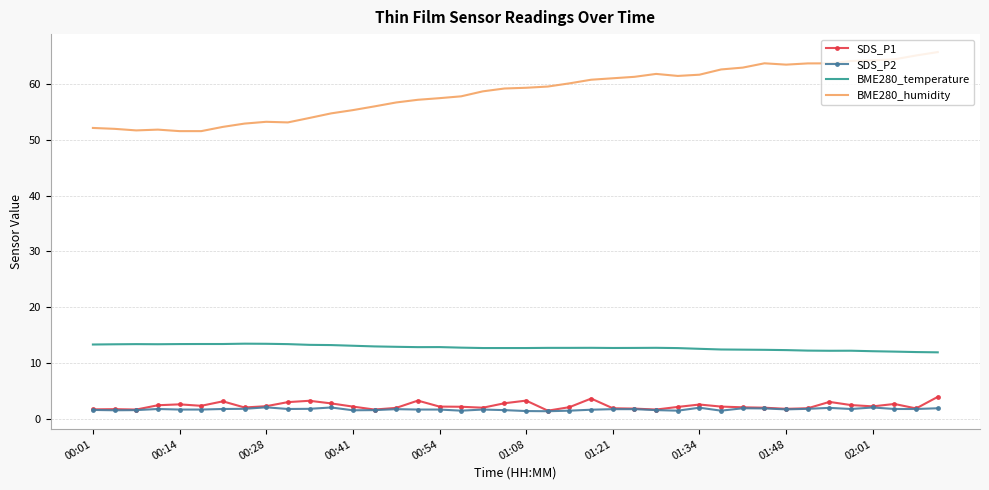

Rank the series by their maximum value, from lowest to highest.

SDS_P2, SDS_P1, BME280_temperature, BME280_humidity